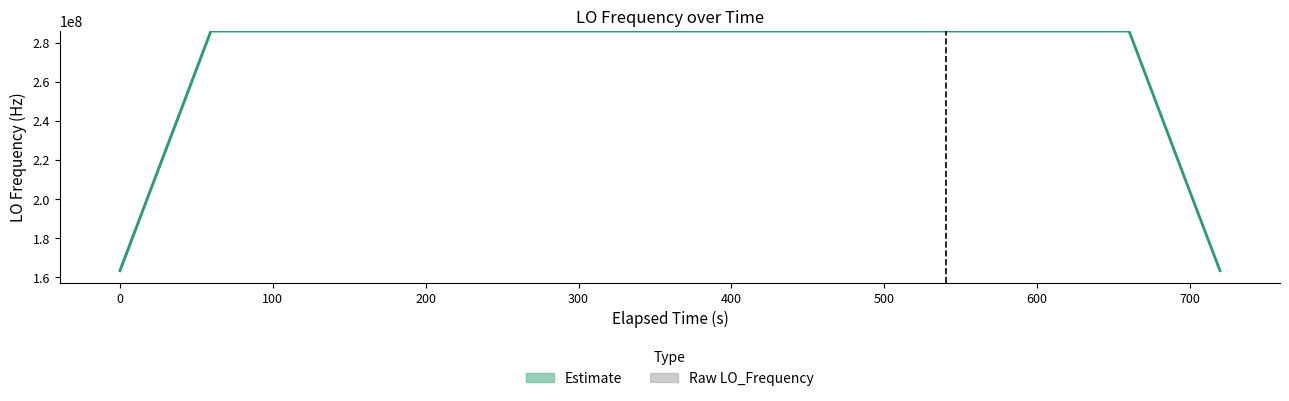

The value at 600 is 0.6. True or false?

False